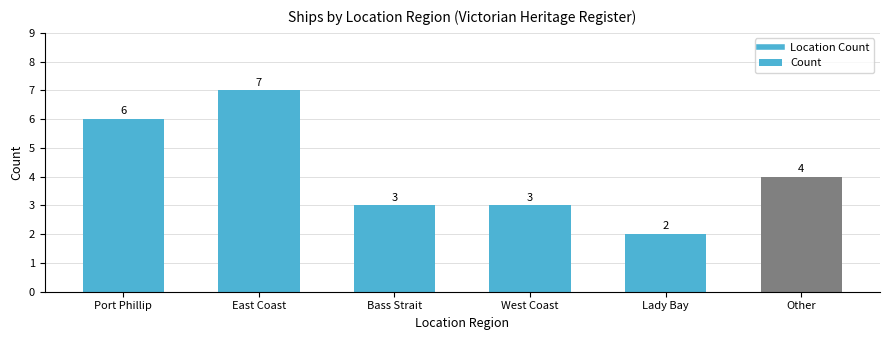

The value at East Coast is 2. True or false?

False